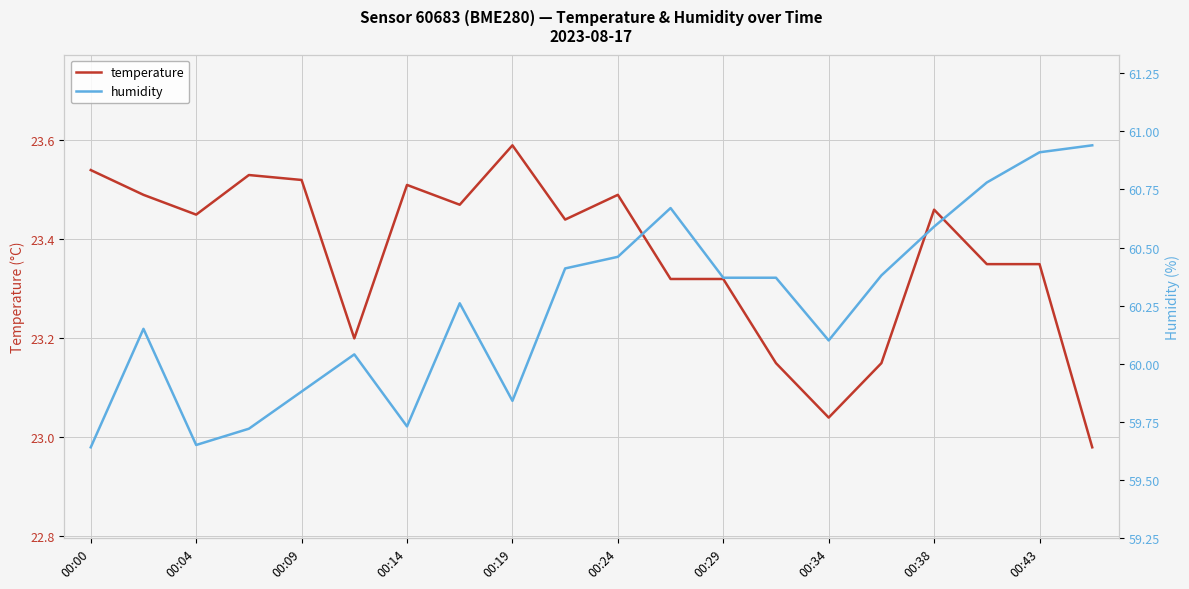

The temperature series shows 30.7 at 00:43. True or false?

False